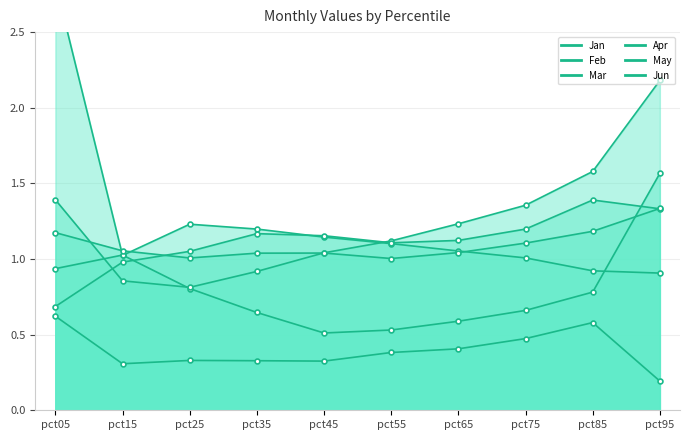

Reading left to right, what are all the values shown in this chart?

Jan: pct05=2.8	pct15=1.0	pct25=1.2	pct35=1.2	pct45=1.1	pct55=1.1	pct65=1.1	pct75=1.0	pct85=0.9	pct95=0.9
Feb: pct05=0.9	pct15=1.0	pct25=0.8	pct35=0.6	pct45=0.5	pct55=0.5	pct65=0.6	pct75=0.7	pct85=0.8	pct95=1.6
Mar: pct05=1.4	pct15=0.9	pct25=0.8	pct35=0.9	pct45=1.0	pct55=1.1	pct65=1.2	pct75=1.4	pct85=1.6	pct95=2.2
Apr: pct05=0.7	pct15=1.0	pct25=1.1	pct35=1.2	pct45=1.2	pct55=1.1	pct65=1.1	pct75=1.2	pct85=1.4	pct95=1.3
May: pct05=0.6	pct15=0.3	pct25=0.3	pct35=0.3	pct45=0.3	pct55=0.4	pct65=0.4	pct75=0.5	pct85=0.6	pct95=0.2
Jun: pct05=1.2	pct15=1.1	pct25=1.0	pct35=1.0	pct45=1.0	pct55=1.0	pct65=1.0	pct75=1.1	pct85=1.2	pct95=1.3